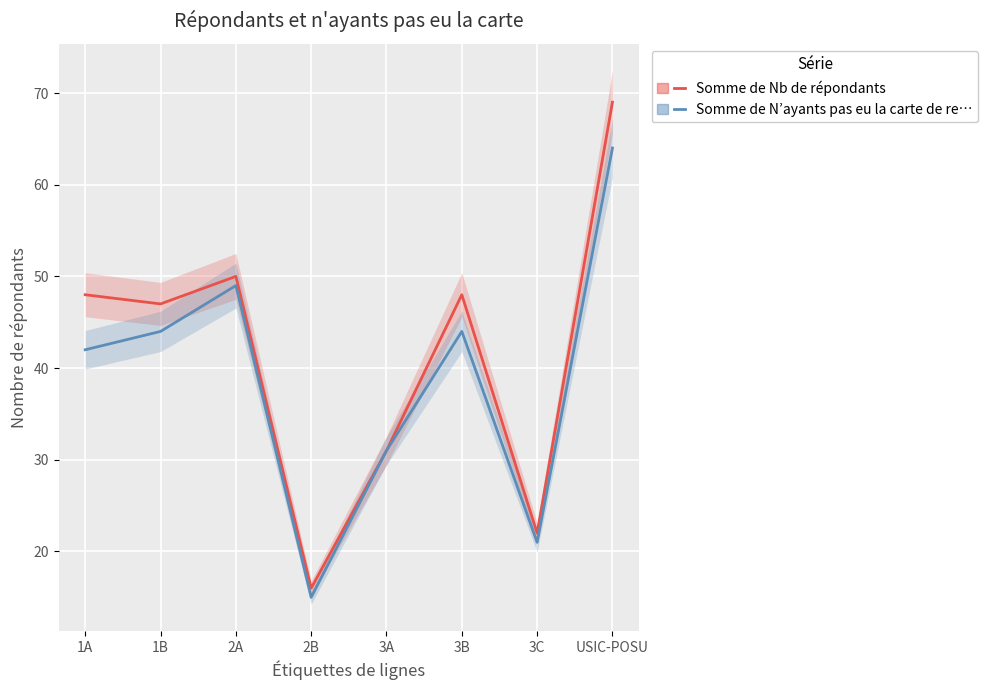

What is the approximate value of Somme de Nb de répondants at USIC-POSU, to the nearest 5?

70